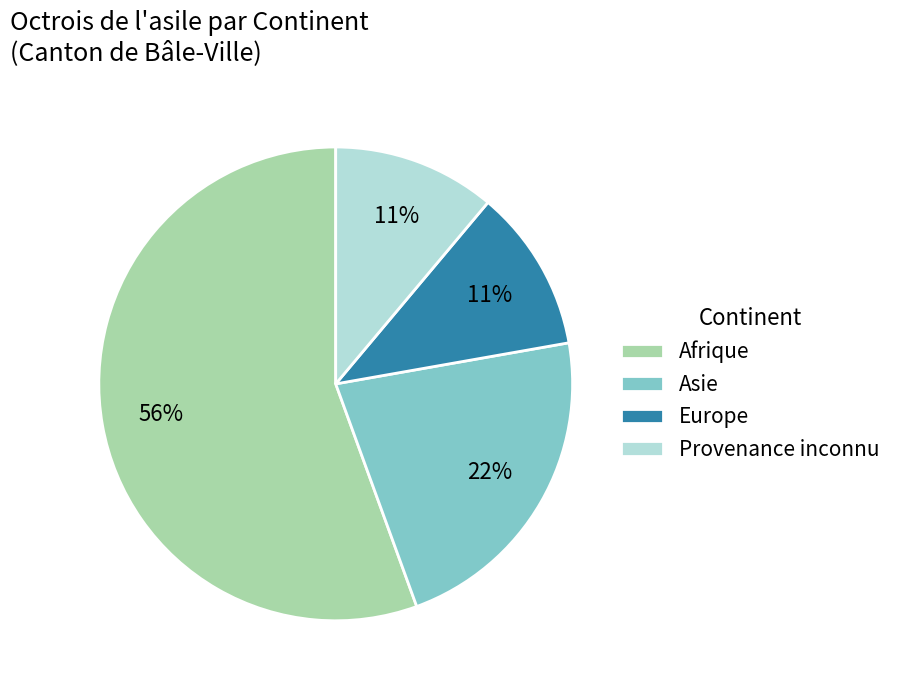

What is the largest slice in the pie chart?

Afrique